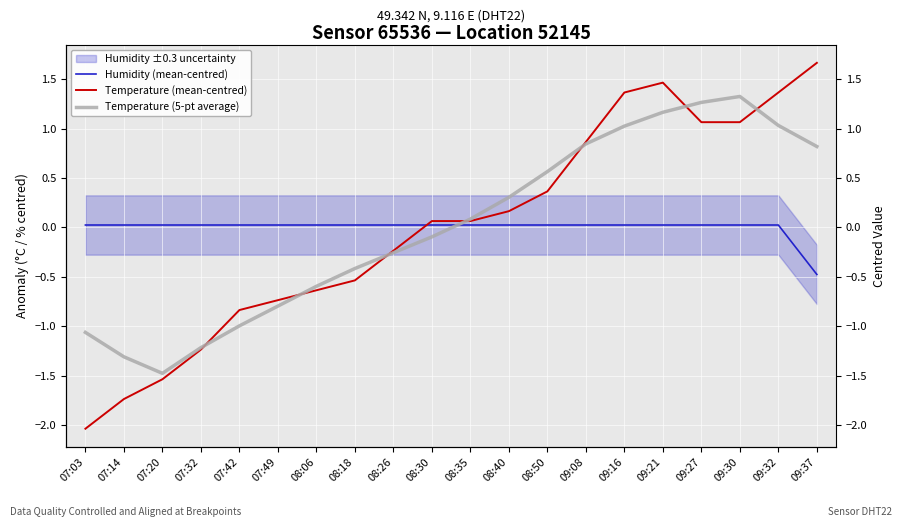

Which series has the widest spread of values?

Temperature (mean-centred)